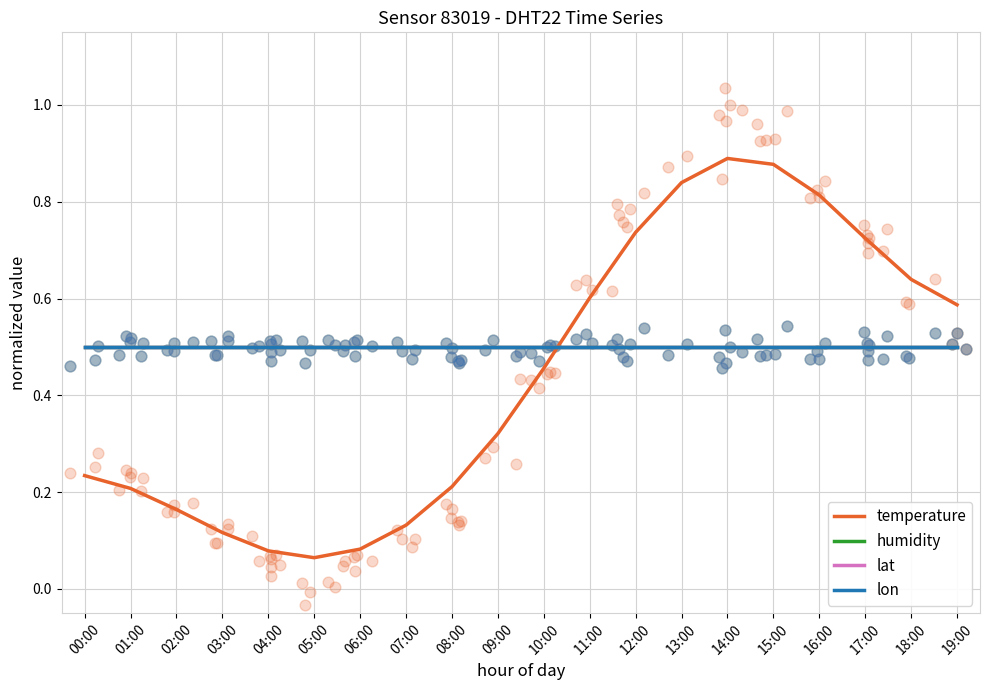

What is the total value across all series at 01:00?

1.7